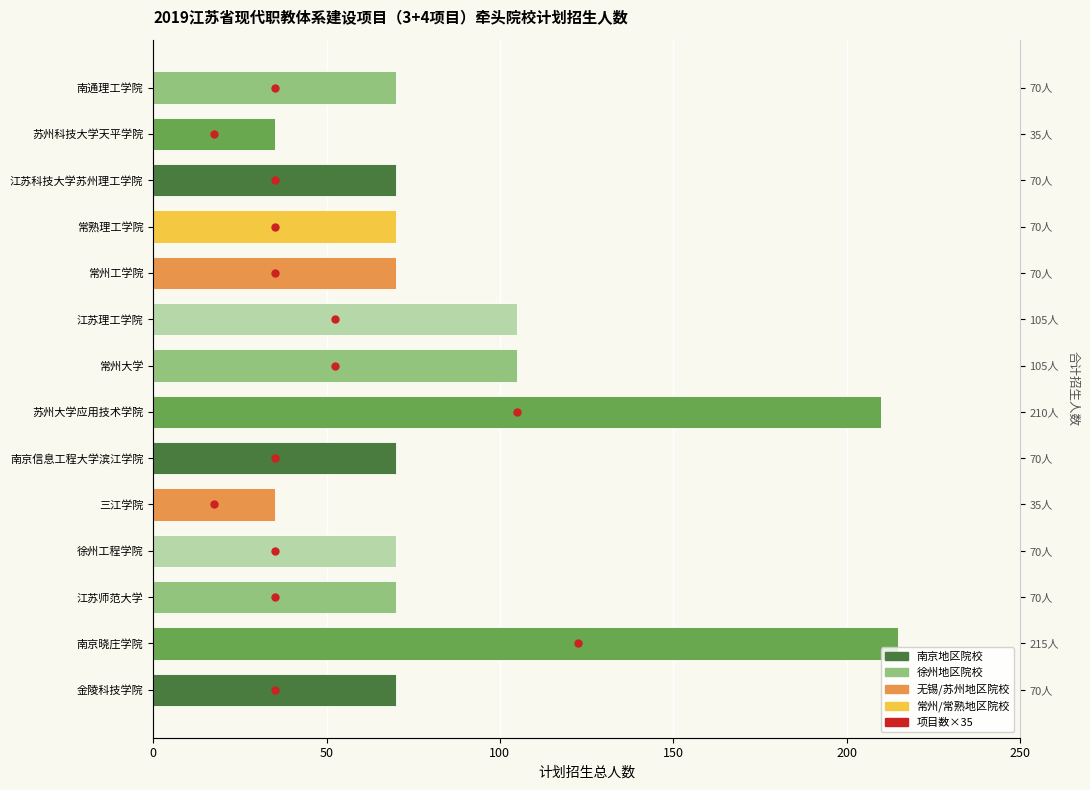

Are the bars grouped side by side (vs. stacked)?

No